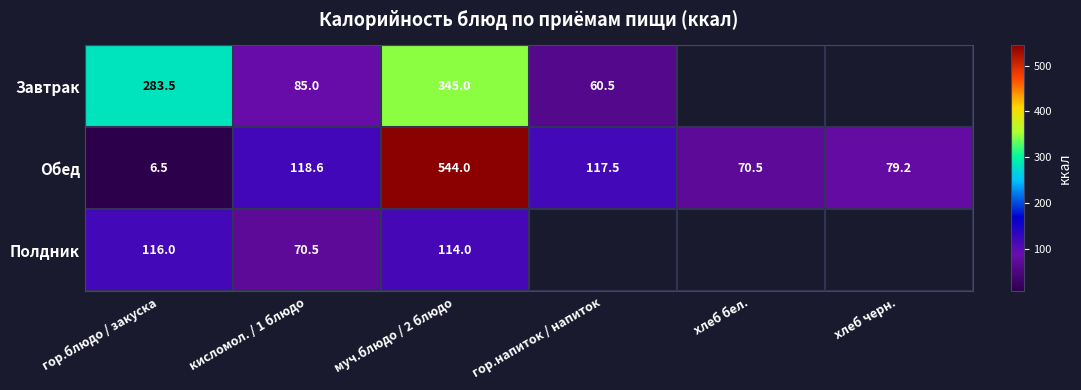

Which category has the lowest value in the Обед series?

гор.блюдо / закуска